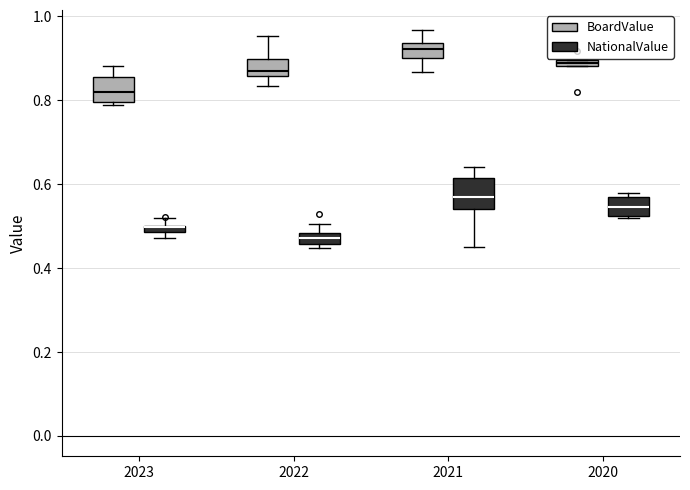

Where is the upper edge of the box for 2020 (BoardValue) on the y-axis? The values are not printed on the chart, so give them approximately, as read against the axis.

0.90